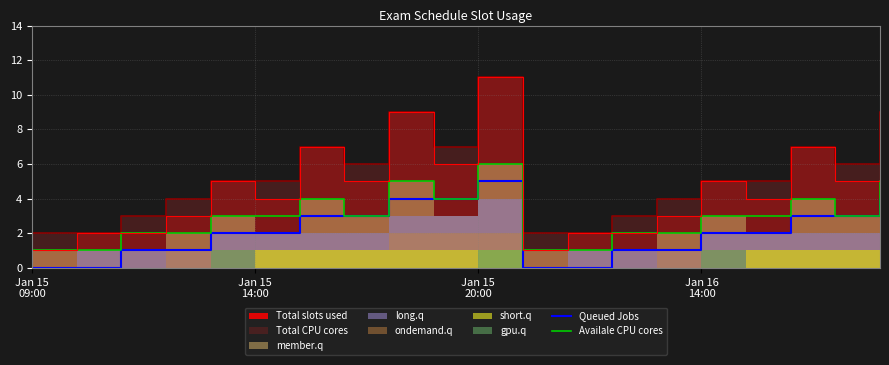

True or false: Queued Jobs has a value of 2 at Jan 16 14:00.

True